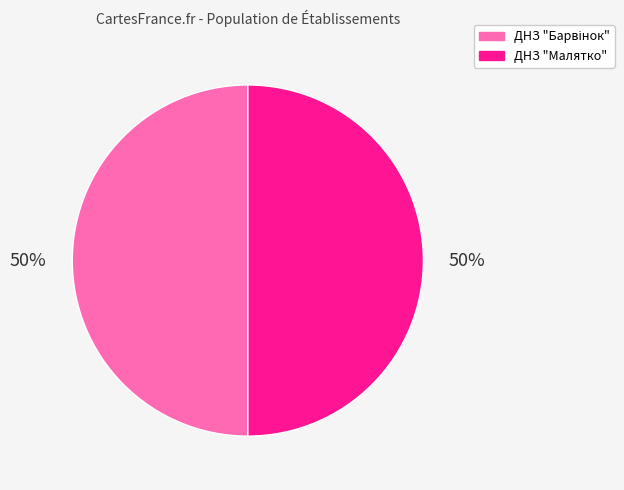

To the nearest percent, what is the average slice percentage?

50%